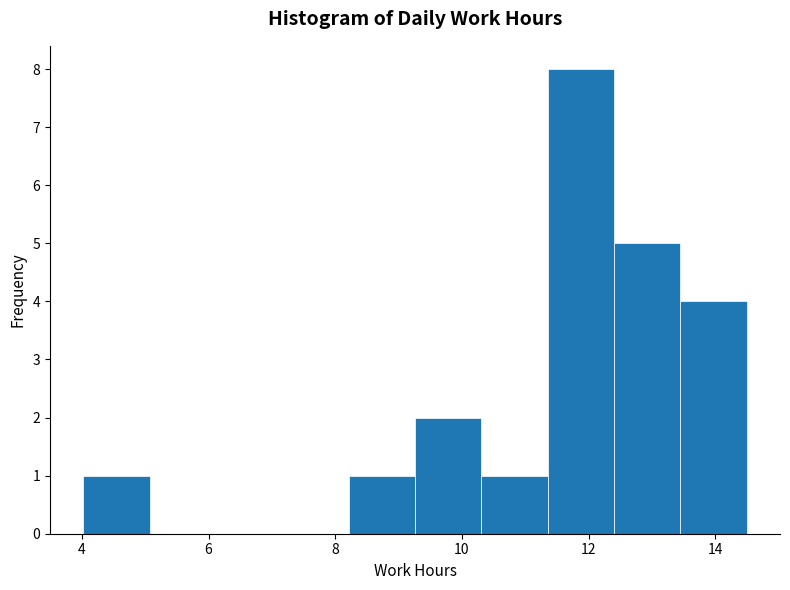

Reading left to right, list every bar in this chart as the range it spans on the x-axis followed by its height. Neither the bar edges nor the heights are printed on the chart, so give them approximately, as read against the axes.

4.0 to 5.0: 1
5.0 to 6.2: 0
6.2 to 7.2: 0
7.2 to 8.2: 0
8.2 to 9.2: 1
9.2 to 10.4: 2
10.4 to 11.4: 1
11.4 to 12.4: 8
12.4 to 13.4: 5
13.4 to 14.6: 4